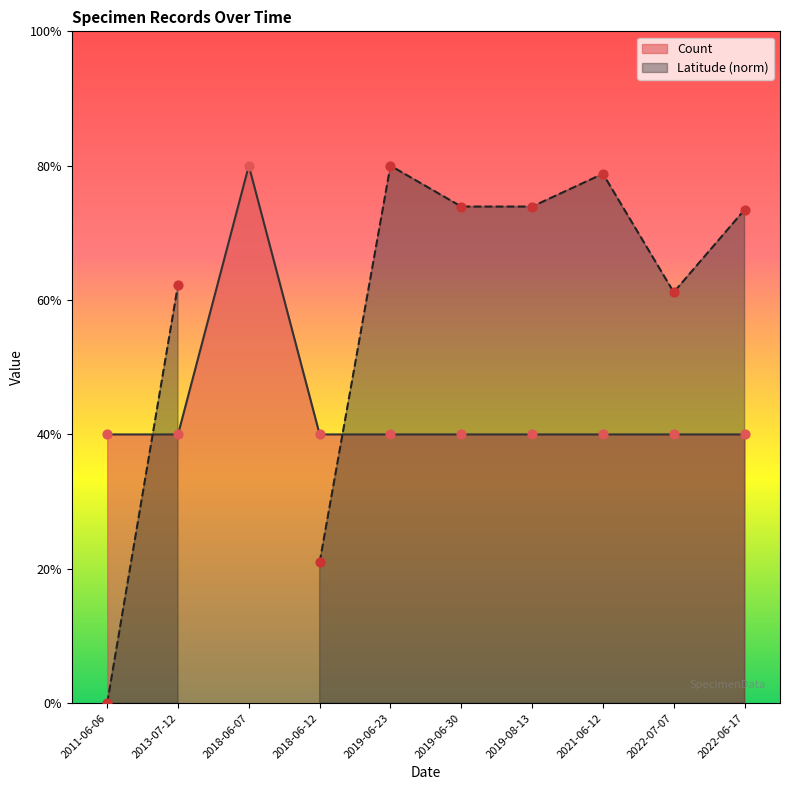

What are all the series names shown in the legend?

Count, Latitude